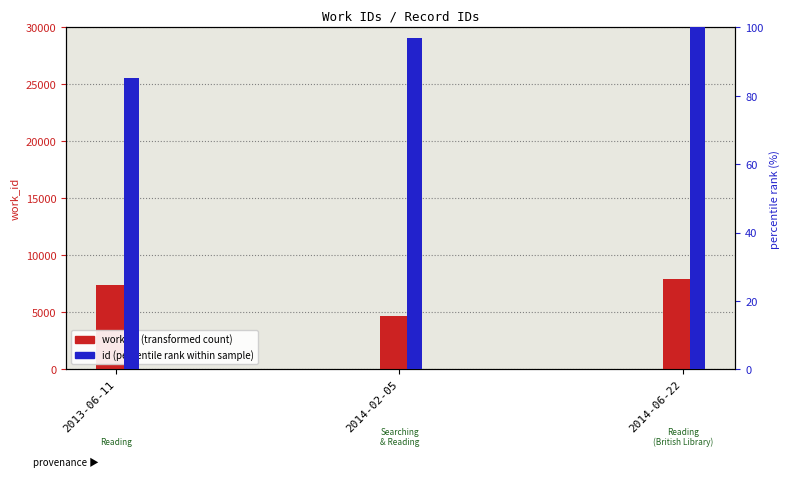

Which series has the largest total across all categories?

work_id (transformed count)